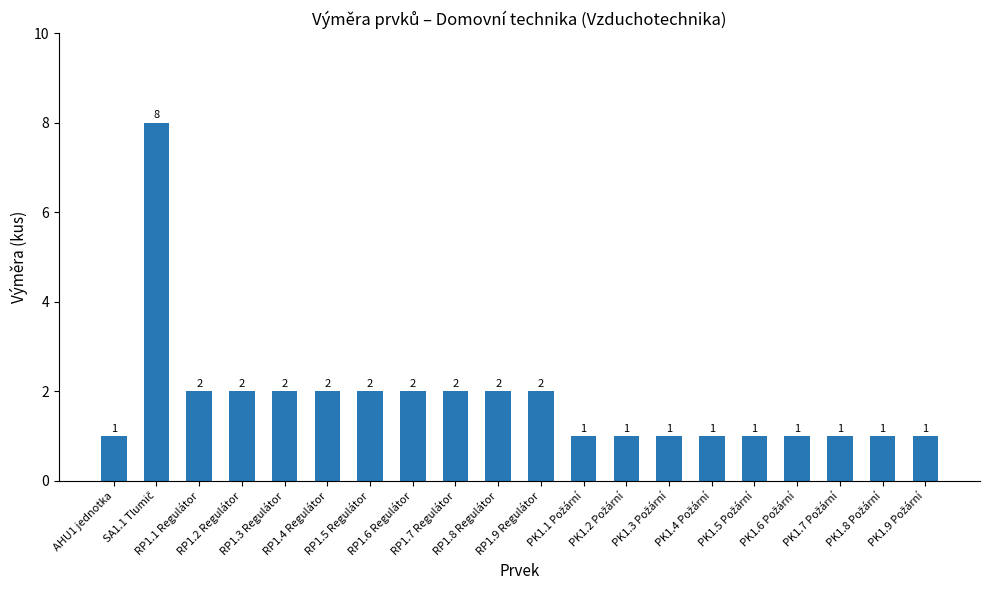

Count the values in the range 1 to 2.

19